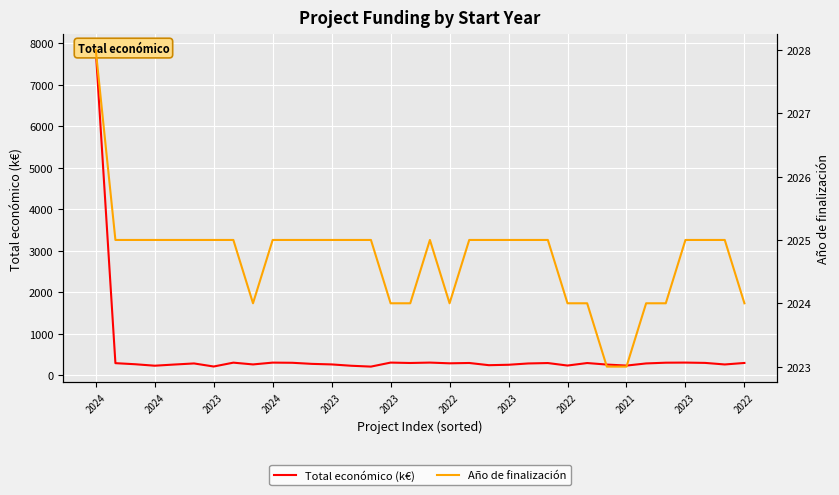

True or false: Año de finalización has a value of 2024.0 at 28.

True